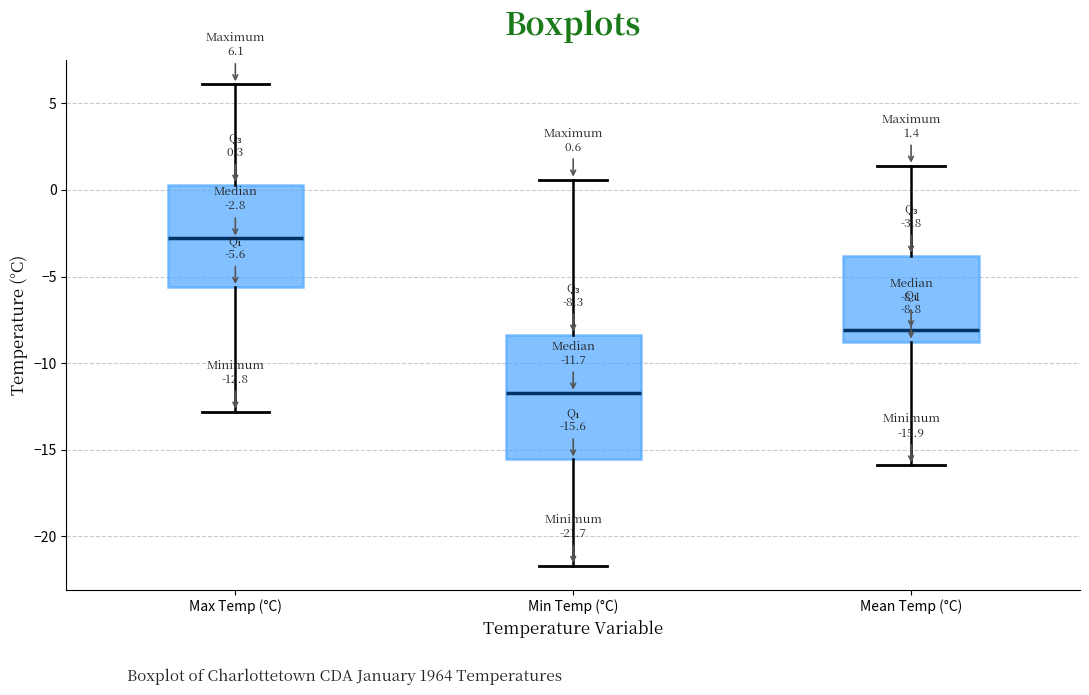

Which box's median line is the lowest?

Min Temp (°C)